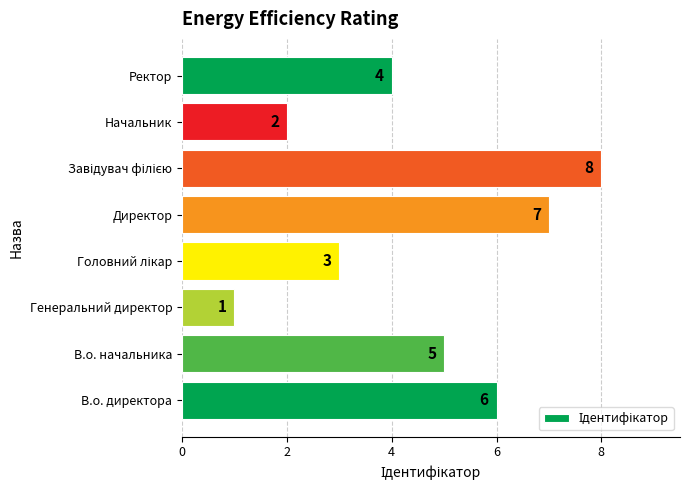

What is the change in value from В.о. начальника to Начальник?

-3